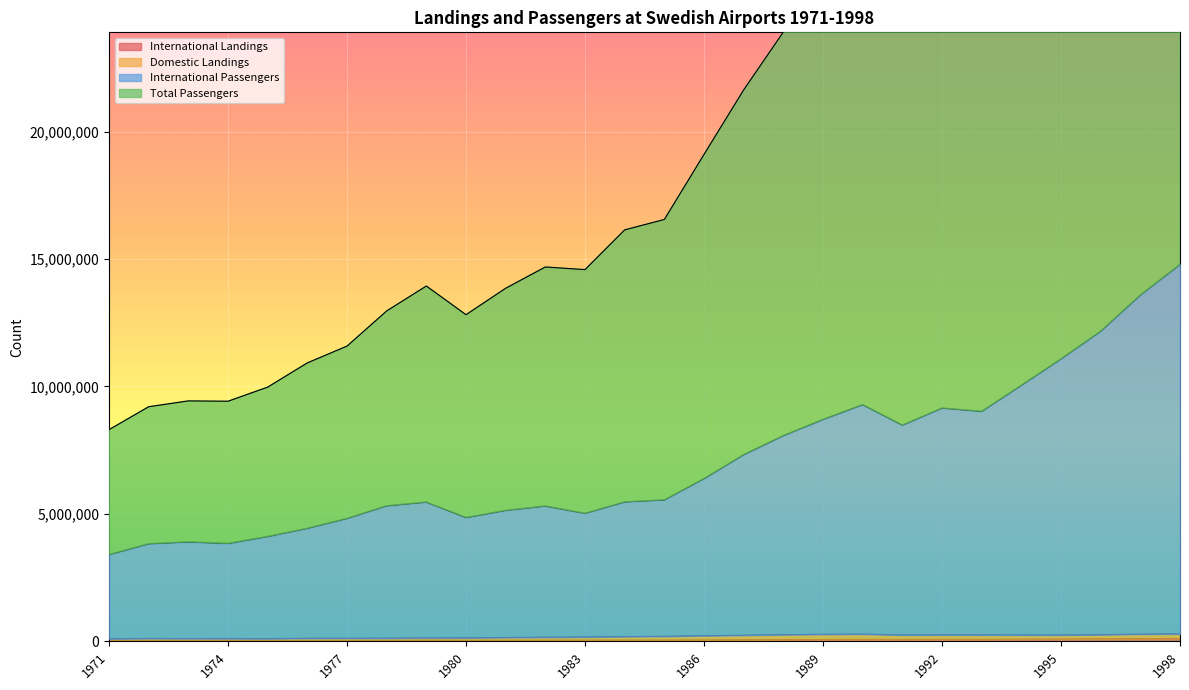

Which label corresponds to the largest value in the chart?

1998